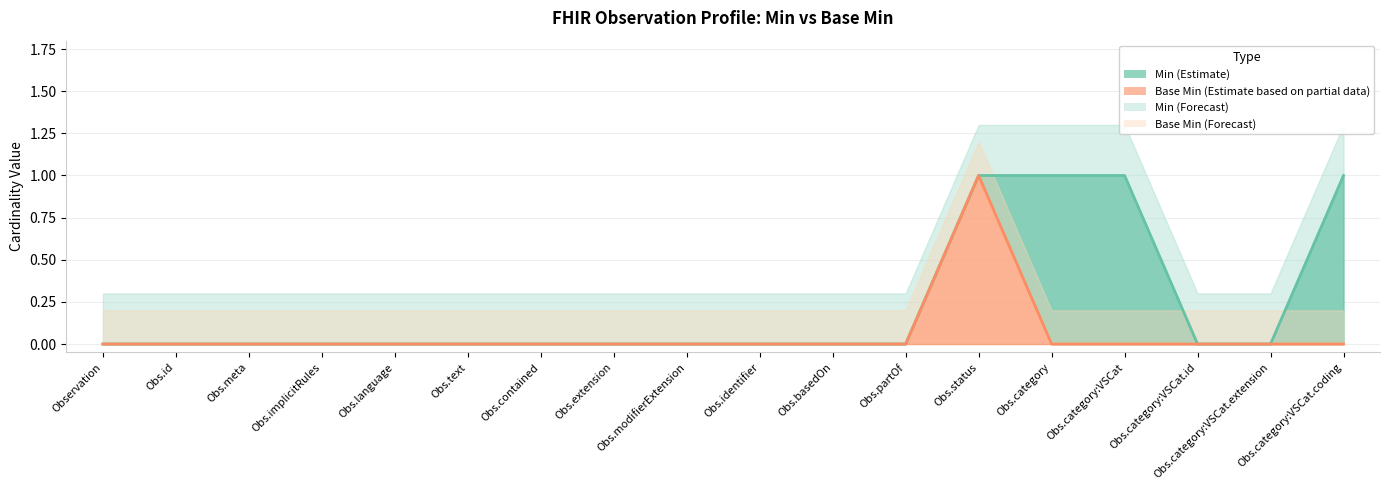

Reading right to left, what are all the values shown in this chart?

Min: Obs.category:VSCat.coding=1	Obs.category:VSCat.extension=0	Obs.category:VSCat.id=0	Obs.category:VSCat=1	Obs.category=1	Obs.status=1	Obs.partOf=0	Obs.basedOn=0	Obs.identifier=0	Obs.modifierExtension=0	Obs.extension=0	Obs.contained=0	Obs.text=0	Obs.language=0	Obs.implicitRules=0	Obs.meta=0	Obs.id=0	Observation=0
Base Min: Obs.category:VSCat.coding=0	Obs.category:VSCat.extension=0	Obs.category:VSCat.id=0	Obs.category:VSCat=0	Obs.category=0	Obs.status=1	Obs.partOf=0	Obs.basedOn=0	Obs.identifier=0	Obs.modifierExtension=0	Obs.extension=0	Obs.contained=0	Obs.text=0	Obs.language=0	Obs.implicitRules=0	Obs.meta=0	Obs.id=0	Observation=0